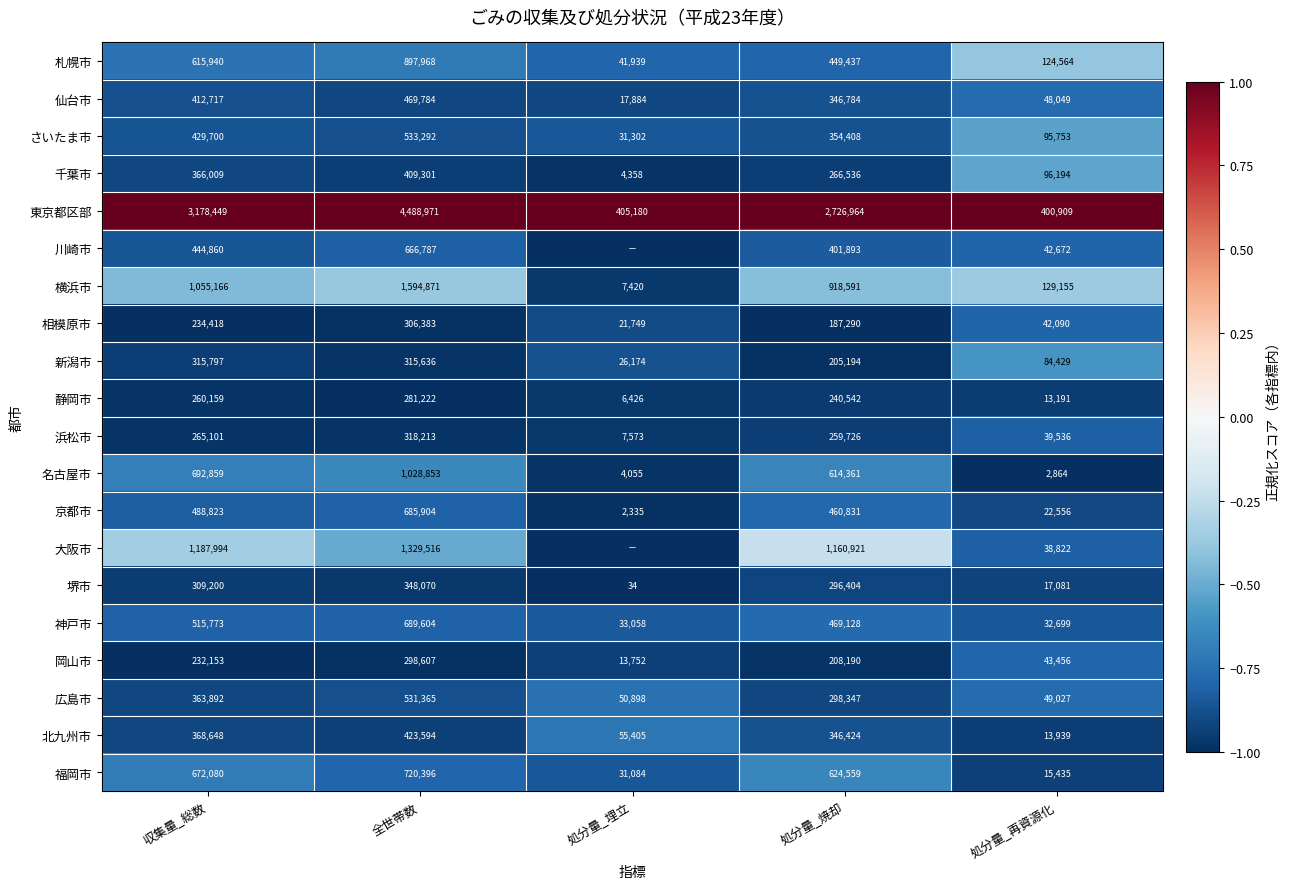

Rank the categories by 千葉市 value from highest to lowest.

全世帯数, 収集量_総数, 処分量_焼却, 処分量_再資源化, 処分量_埋立